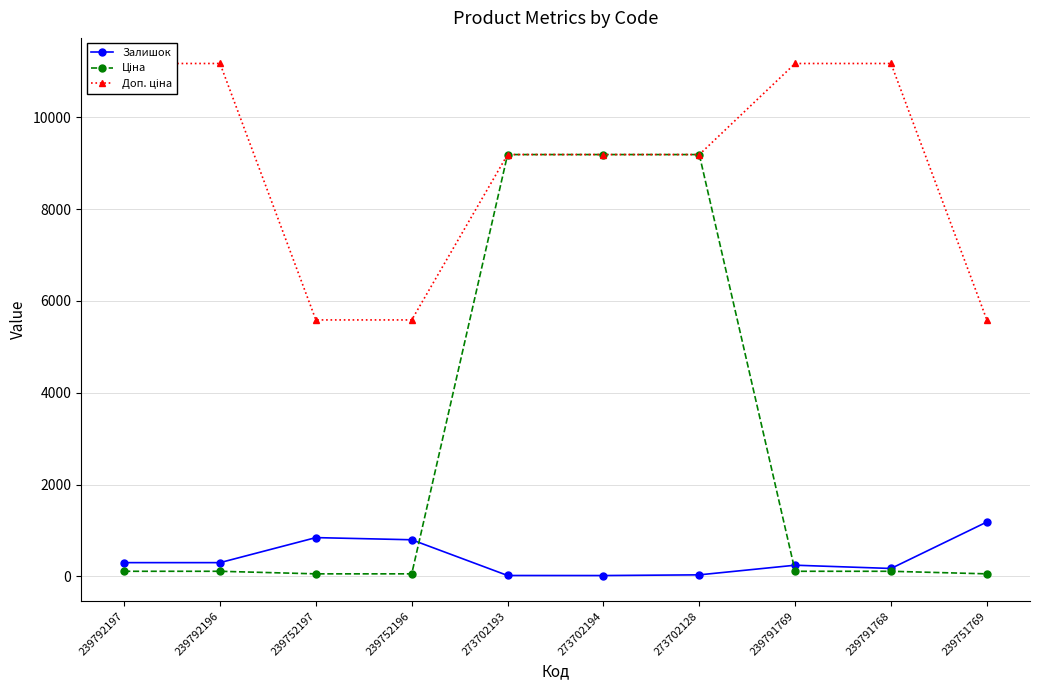

Which has a higher value, 239791769 or 239791768?

239791769